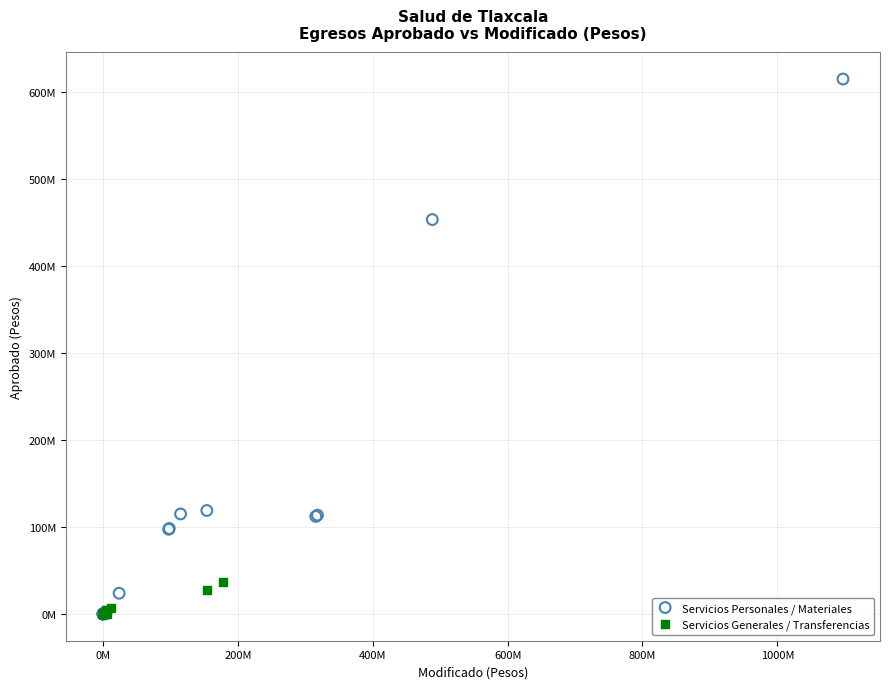

What are all the series names shown in the legend?

Servicios Personales / Materiales, Servicios Generales / Transferencias